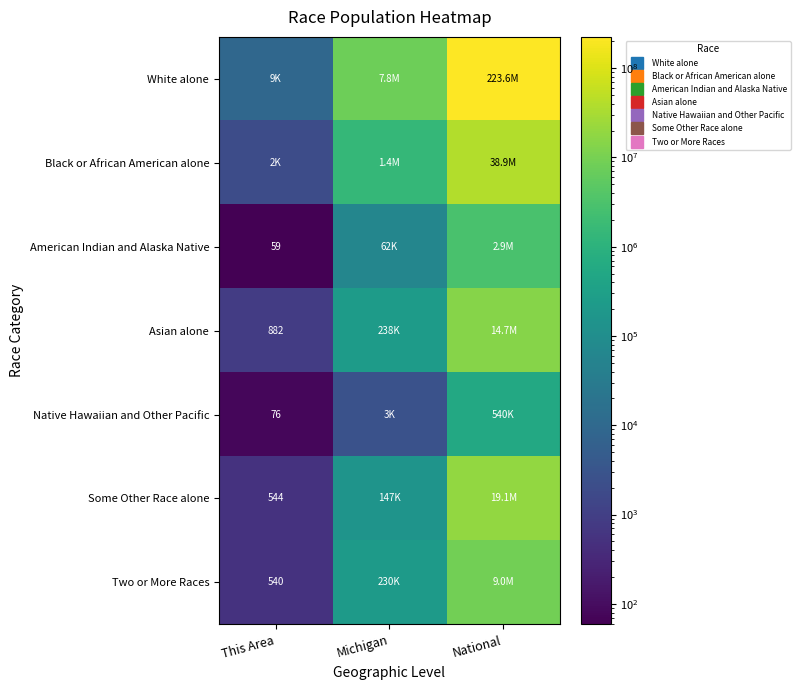

Between This Area and Michigan, which is larger?

Michigan